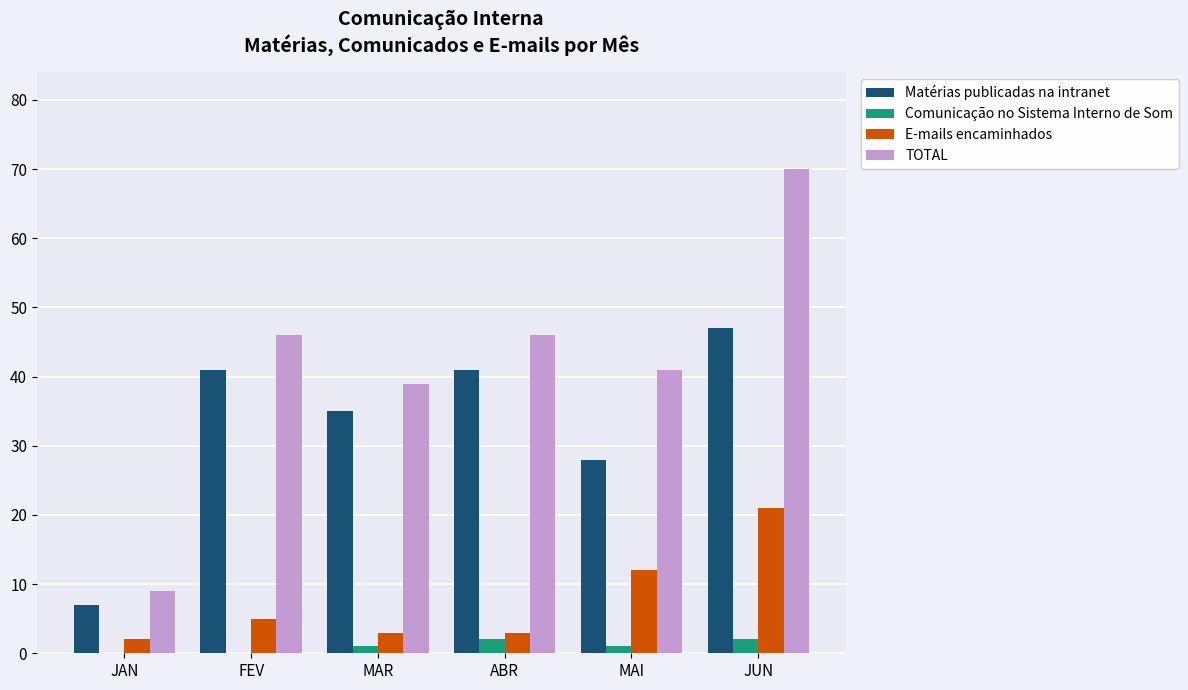

What is the average value of the E-mails encaminhados series?

8